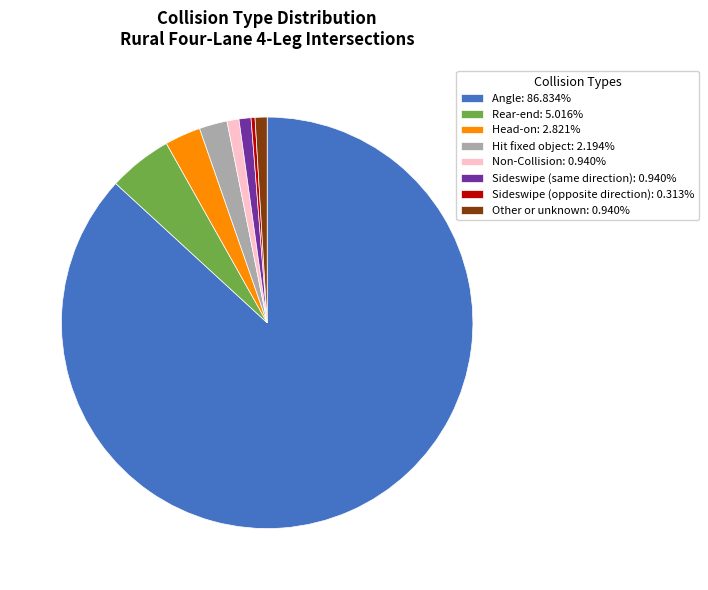

Is the sum of Non-Collision: 0.940% and Sideswipe (same direction): 0.940% greater than half?

No